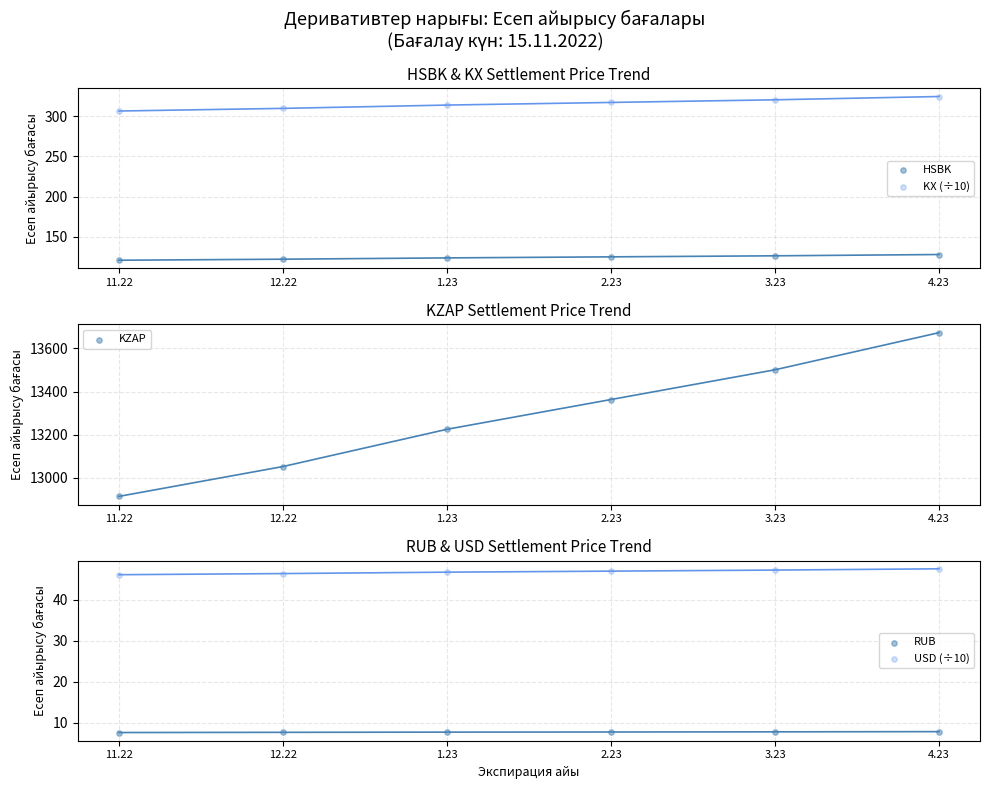

Which series has the largest total across all categories?

KZAP